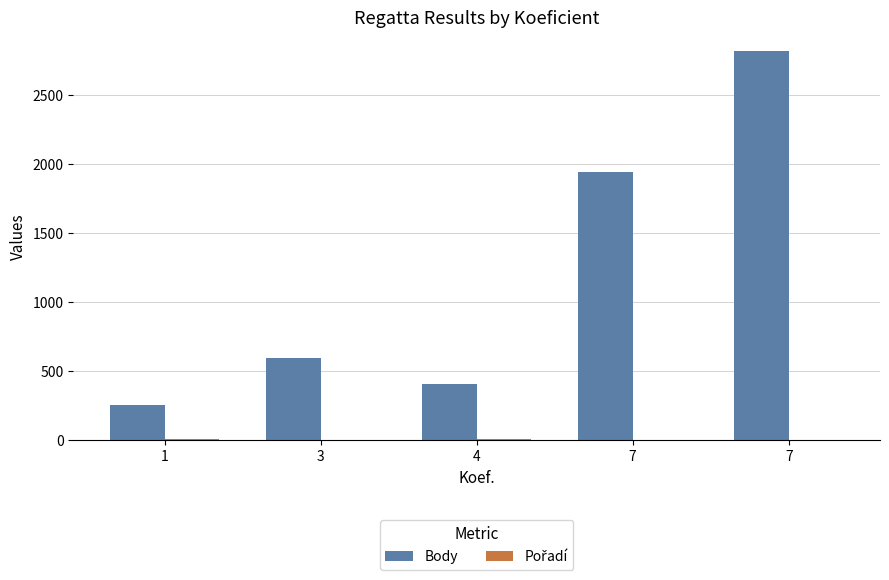

Rank the series by their average value, from lowest to highest.

Pořadí, Body